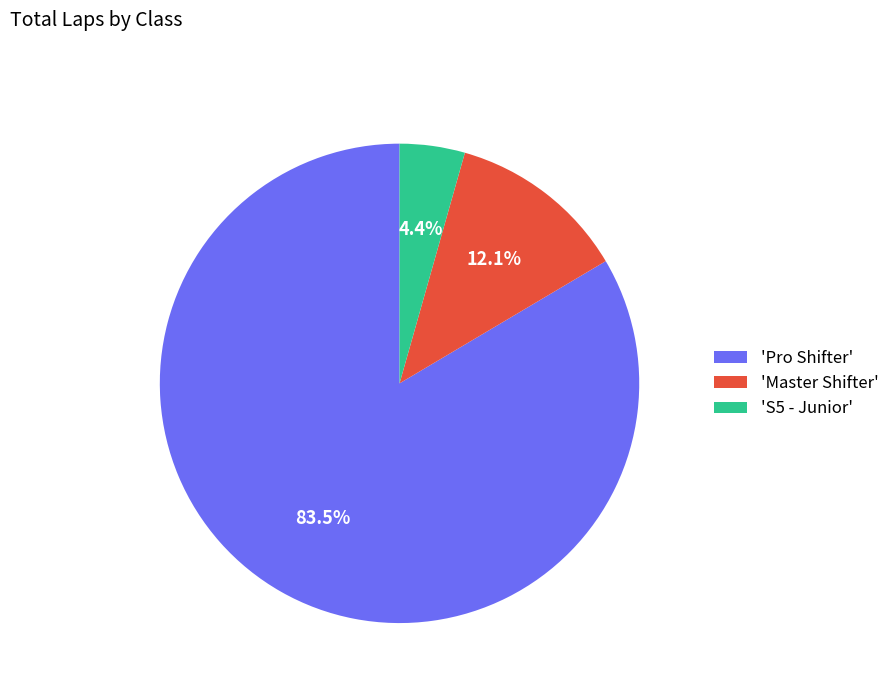

Which slice is the smallest?

'S5 - Junior'